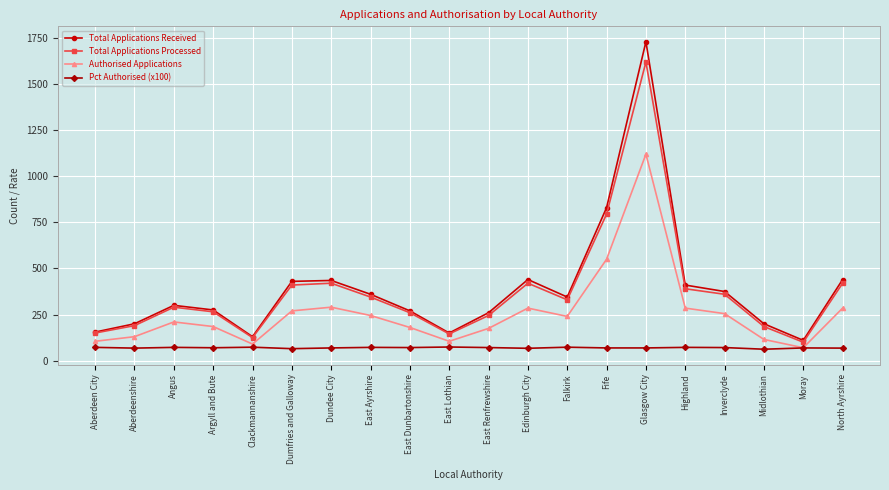

What is the total value across all series at East Dunbartonshire?

781